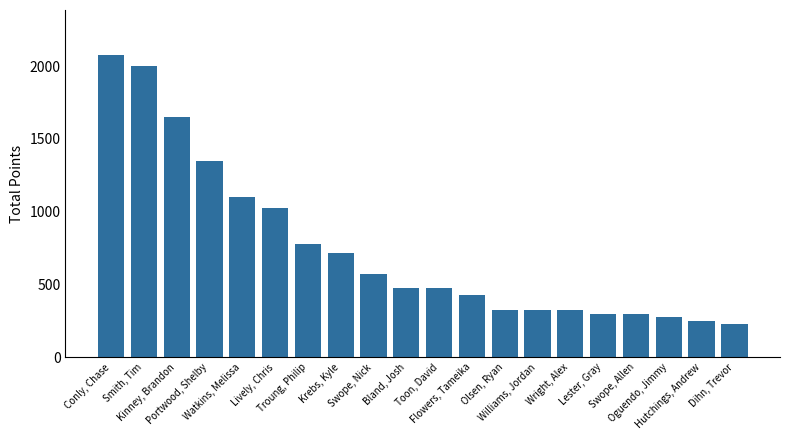

At which category does the chart reach its minimum across all series?

Dihn, Trevor